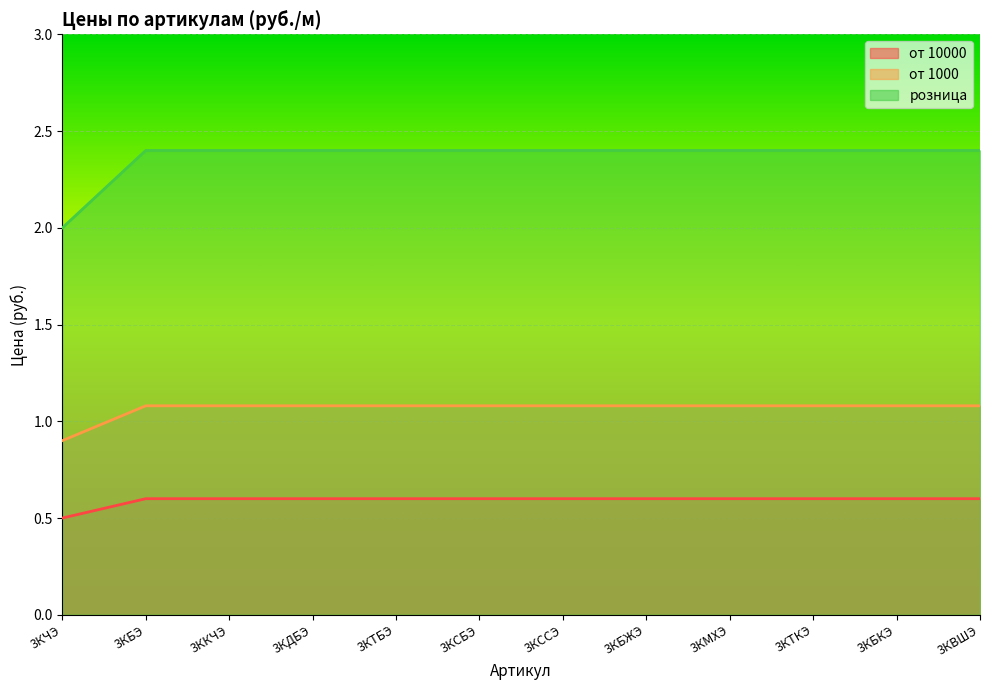

Rank the categories by от 10000 value from highest to lowest.

3КБЭ, 3ККЧЭ, 3КДБЭ, 3КТБЭ, 3КСБЭ, 3КССЭ, 3КБЖЭ, 3КМХЭ, 3КТКЭ, 3КБКЭ, 3КВШЭ, 3КЧЭ